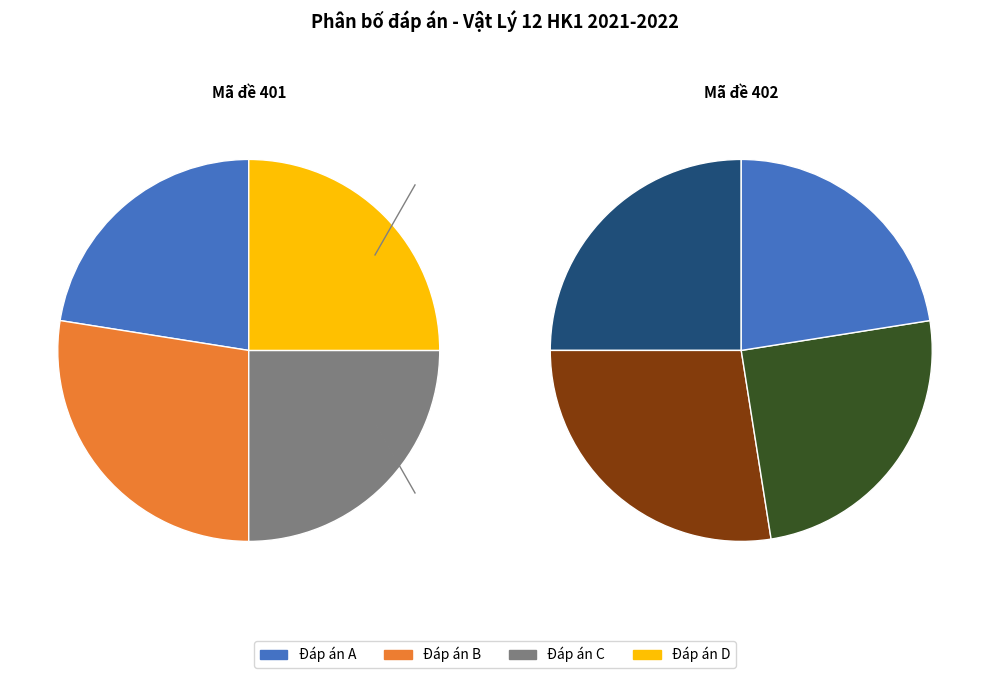

What is the change in value from B to D?

+5